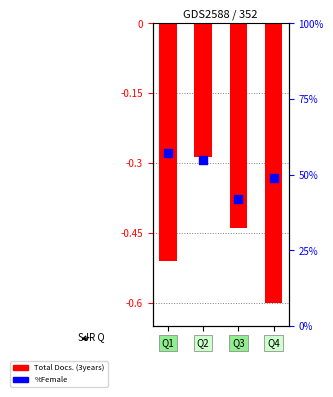

Which series reaches the maximum Y coordinate?

%Female